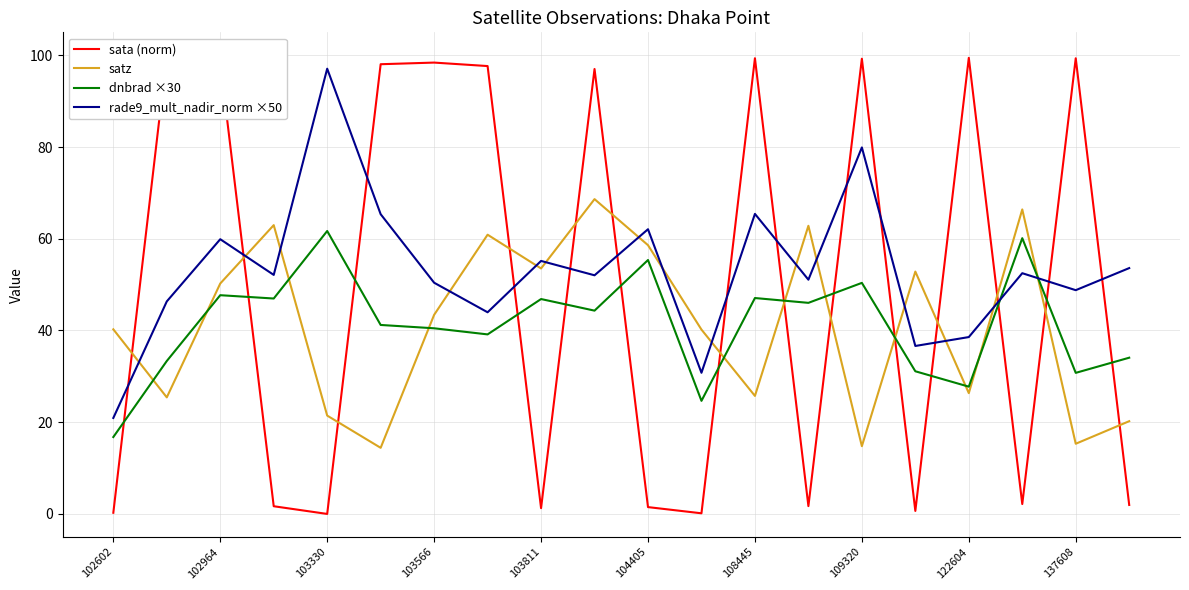

Is the value of rade9_mult_nadir_norm ×50 at 104405 greater than the value of satz at 109320?

Yes